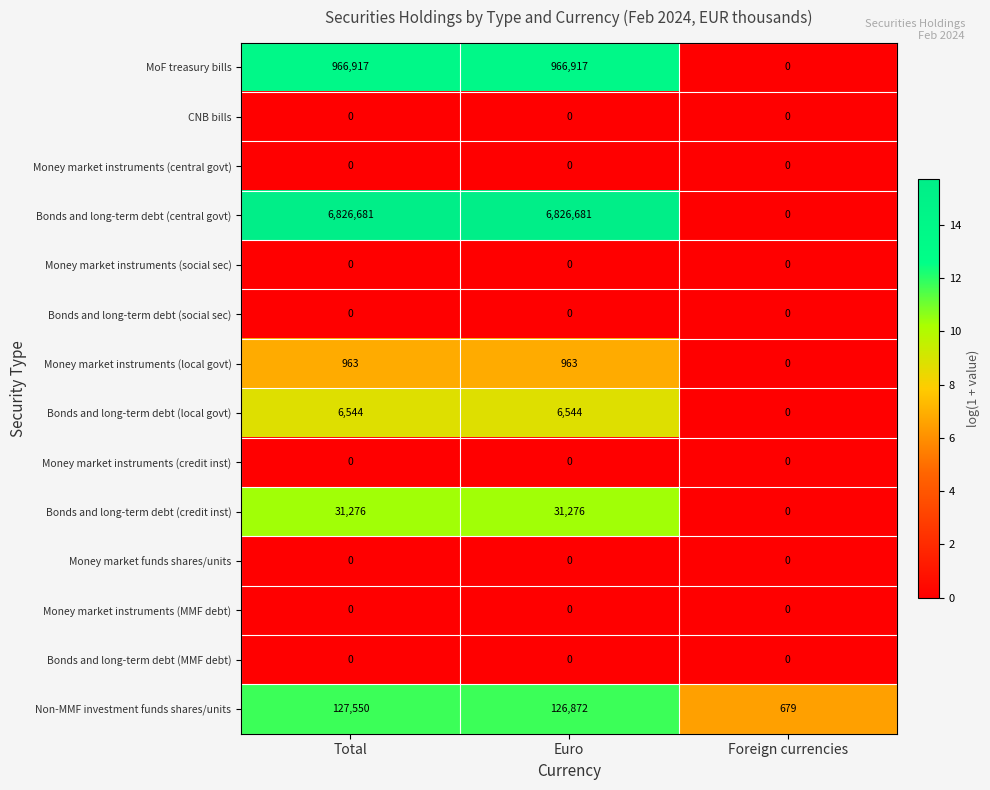

Which series has the largest range (max minus min)?

Bonds and long-term debt (central govt)